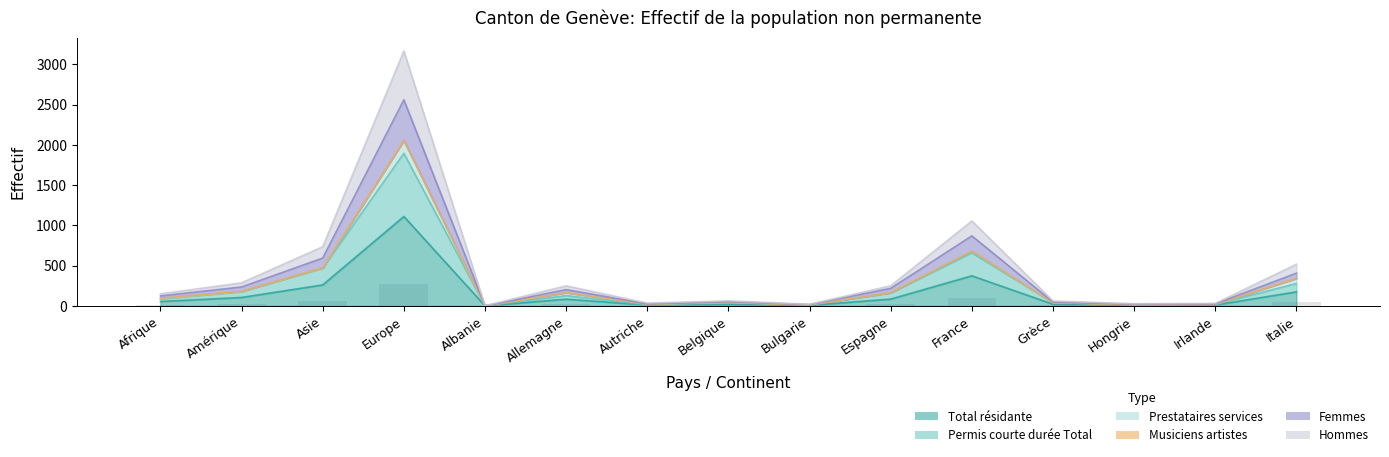

What position from the right is Allemagne?

10